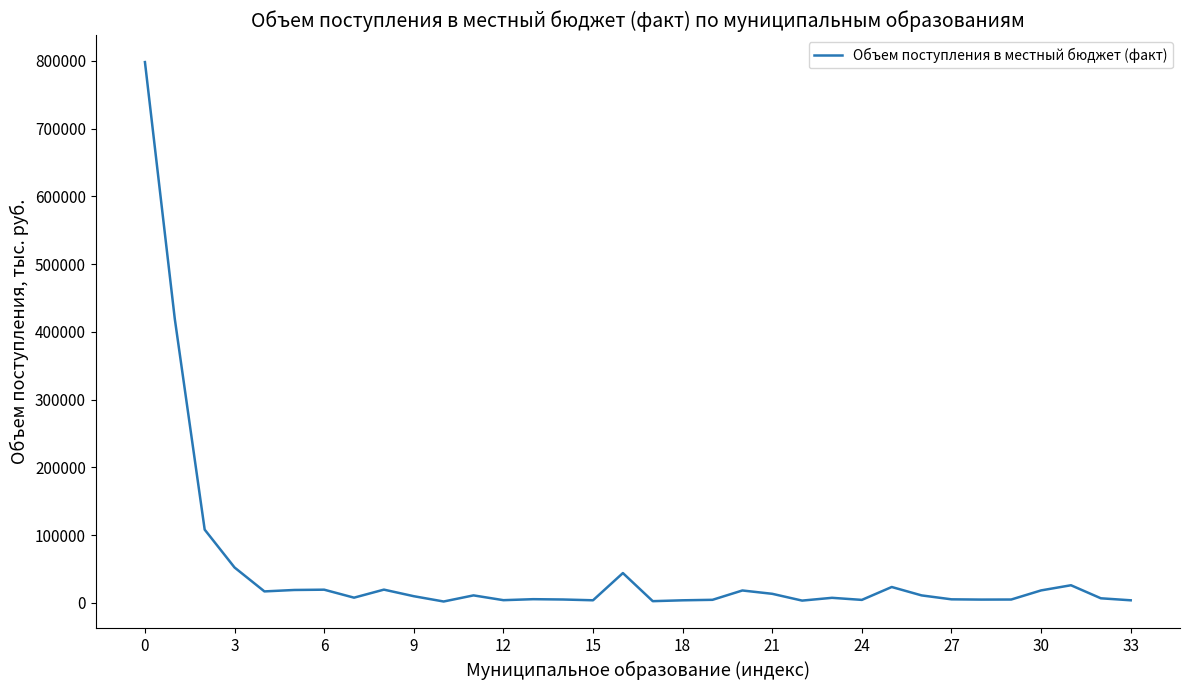

What is the difference between the maximum and minimum values?

796362.5